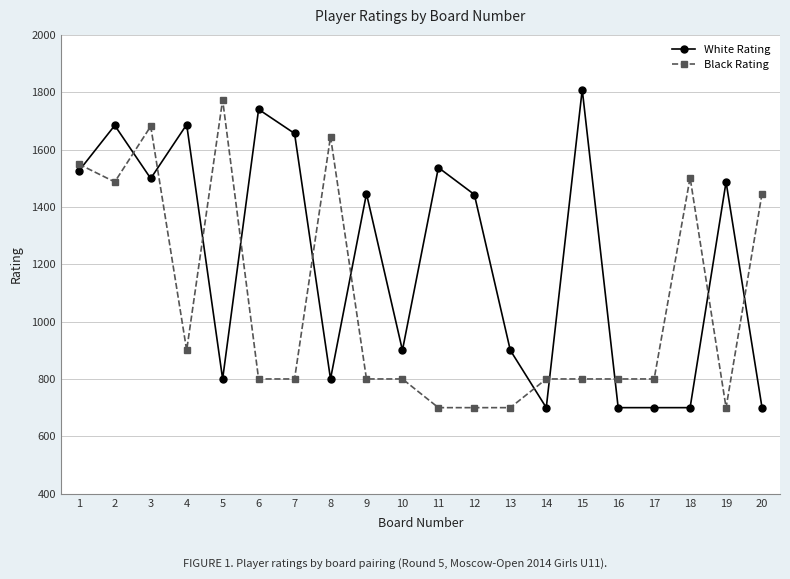

How many distinct data groups are displayed?

2